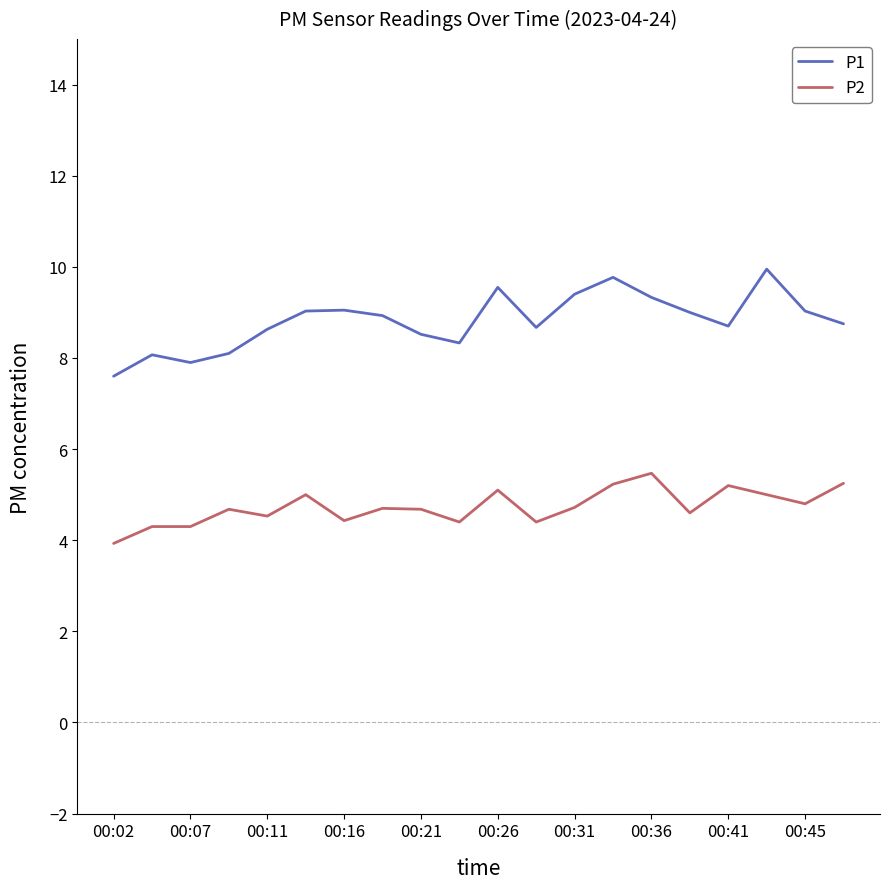

What is the minimum value shown in the chart?

3.9